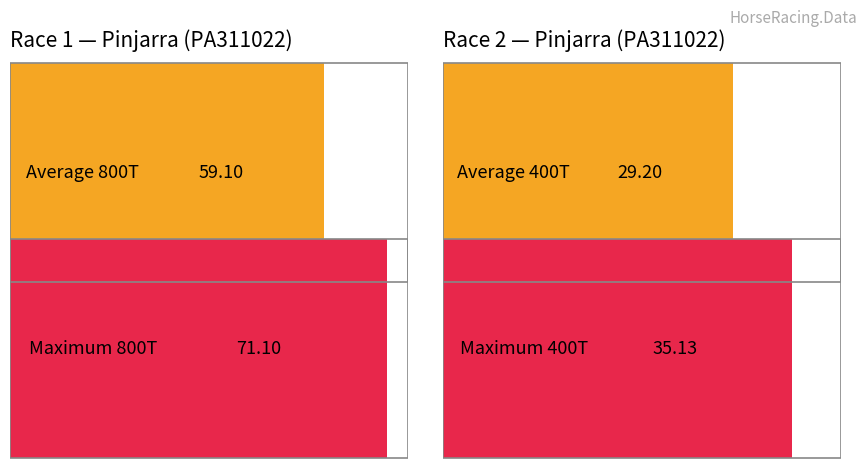

The Average 400T series shows 19.5 at Race 2. True or false?

False